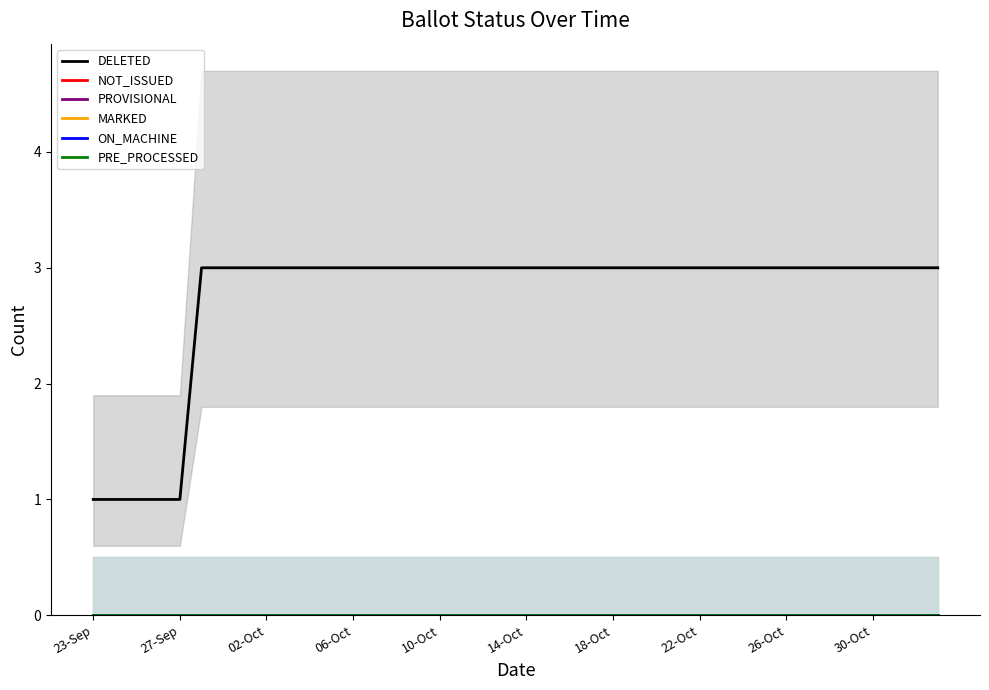

True or false: MARKED and ON_MACHINE intersect in this chart.

False